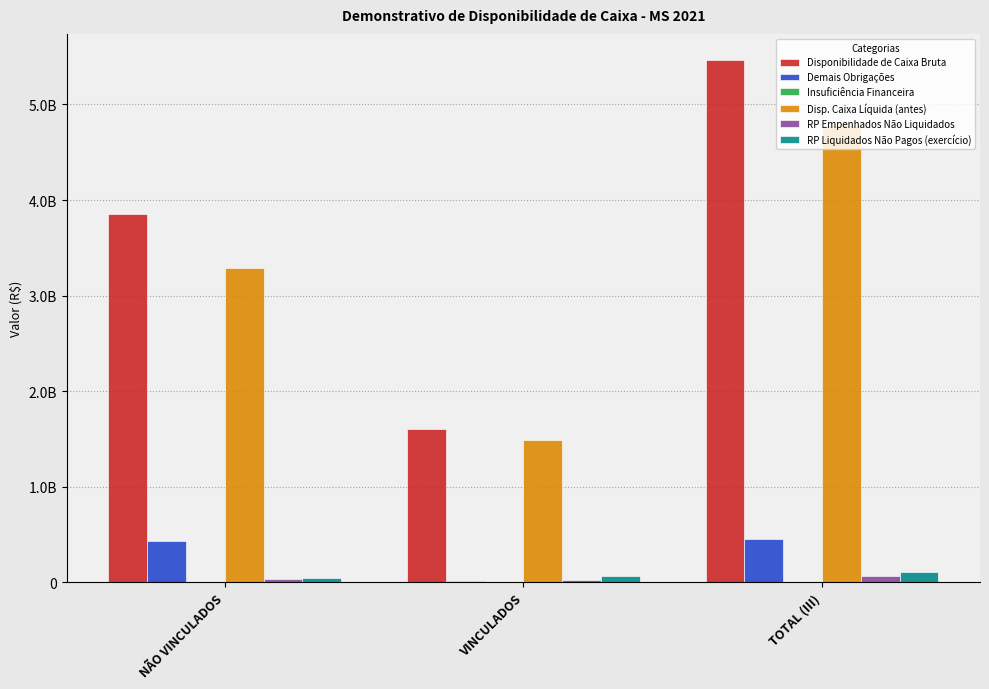

List the labels in order of RP Empenhados Não Liquidados value, smallest first.

VINCULADOS, NÃO VINCULADOS, TOTAL (III)